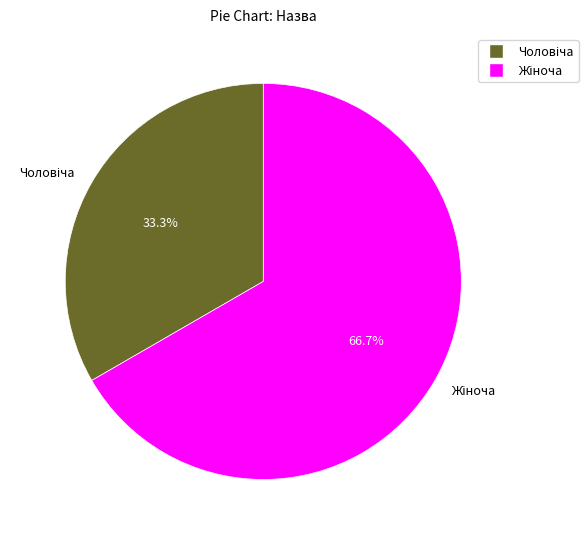

Is there a majority slice in this chart?

Yes